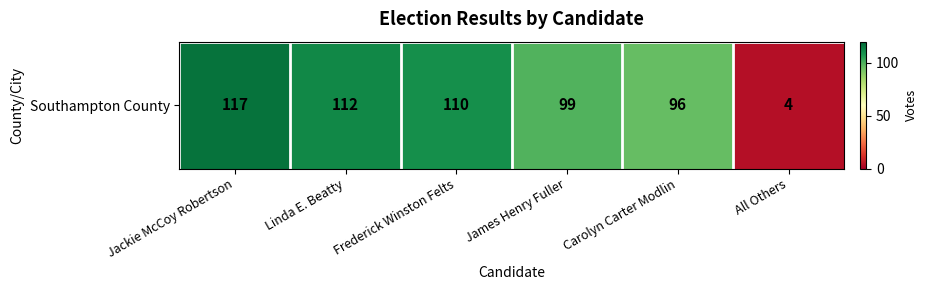

Reading right to left, extract all data points from this chart.

4	96	99	110	112	117